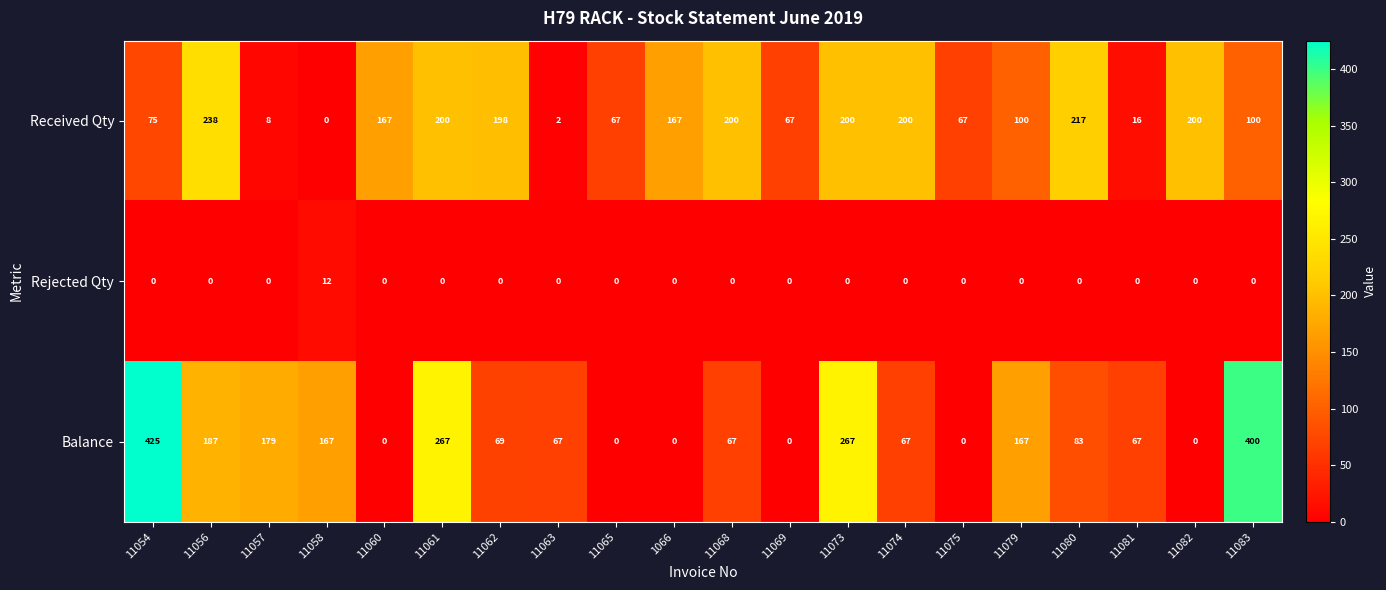

At how many categories does at least one series exceed 176?

11